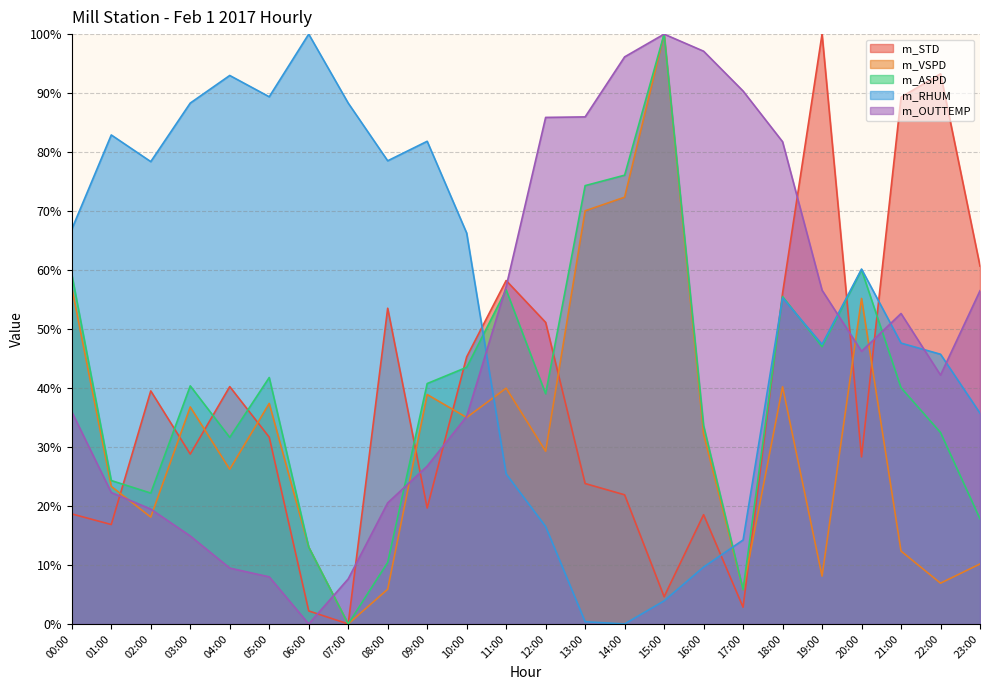

Which series ends up on top after the final intersection of m_STD and m_ASPD?

m_STD